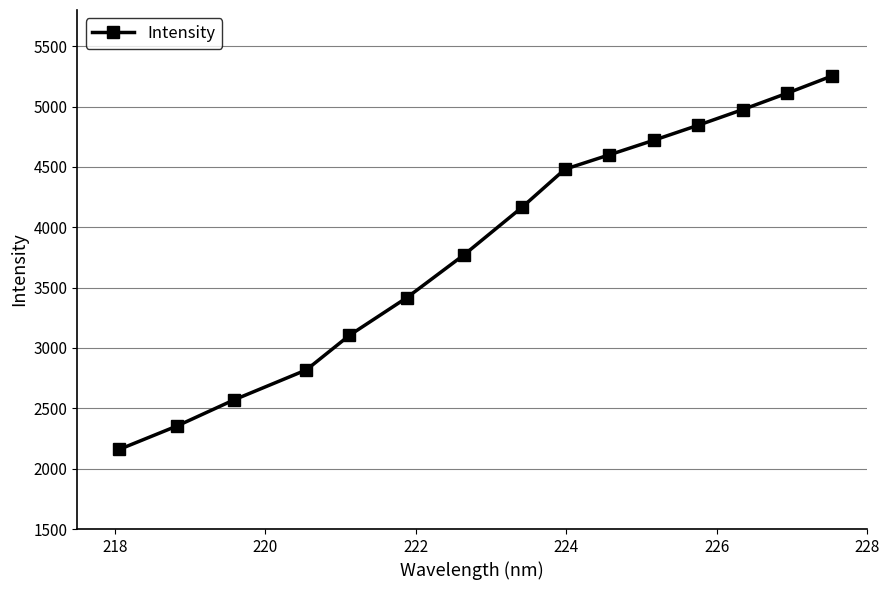

True or false: there are more than 2 points higher than both neighbors.

False